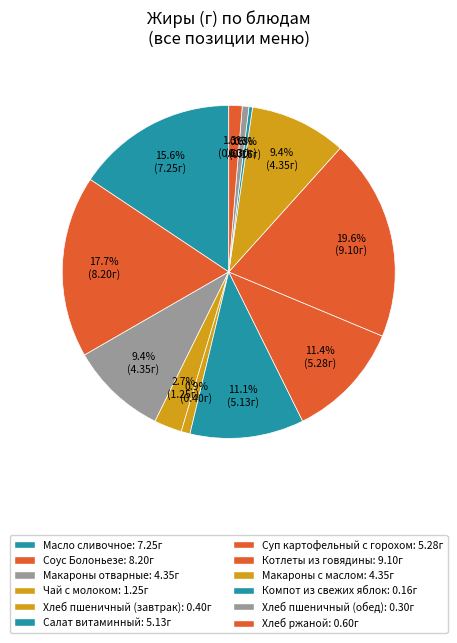

Between Макароны с маслом and Салат витаминный, which is larger?

Салат витаминный